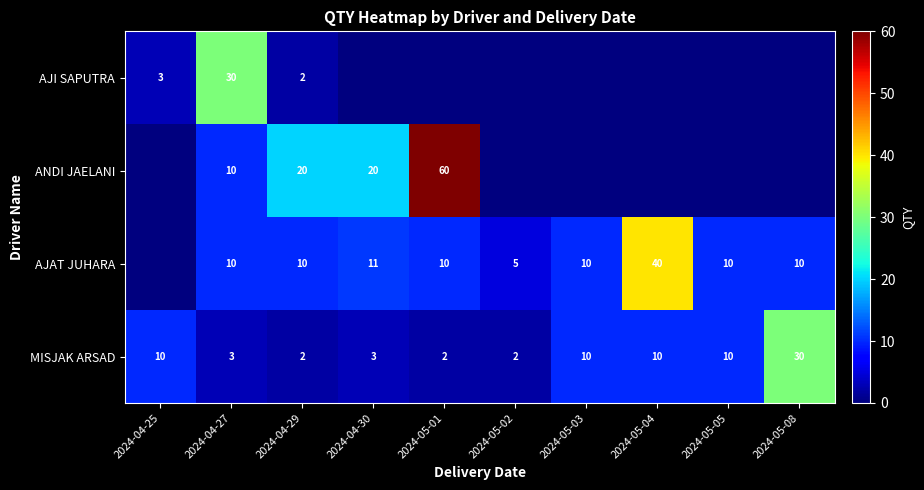

What is the sum of the AJAT JUHARA values at 2024-05-01 and 2024-05-08?

20